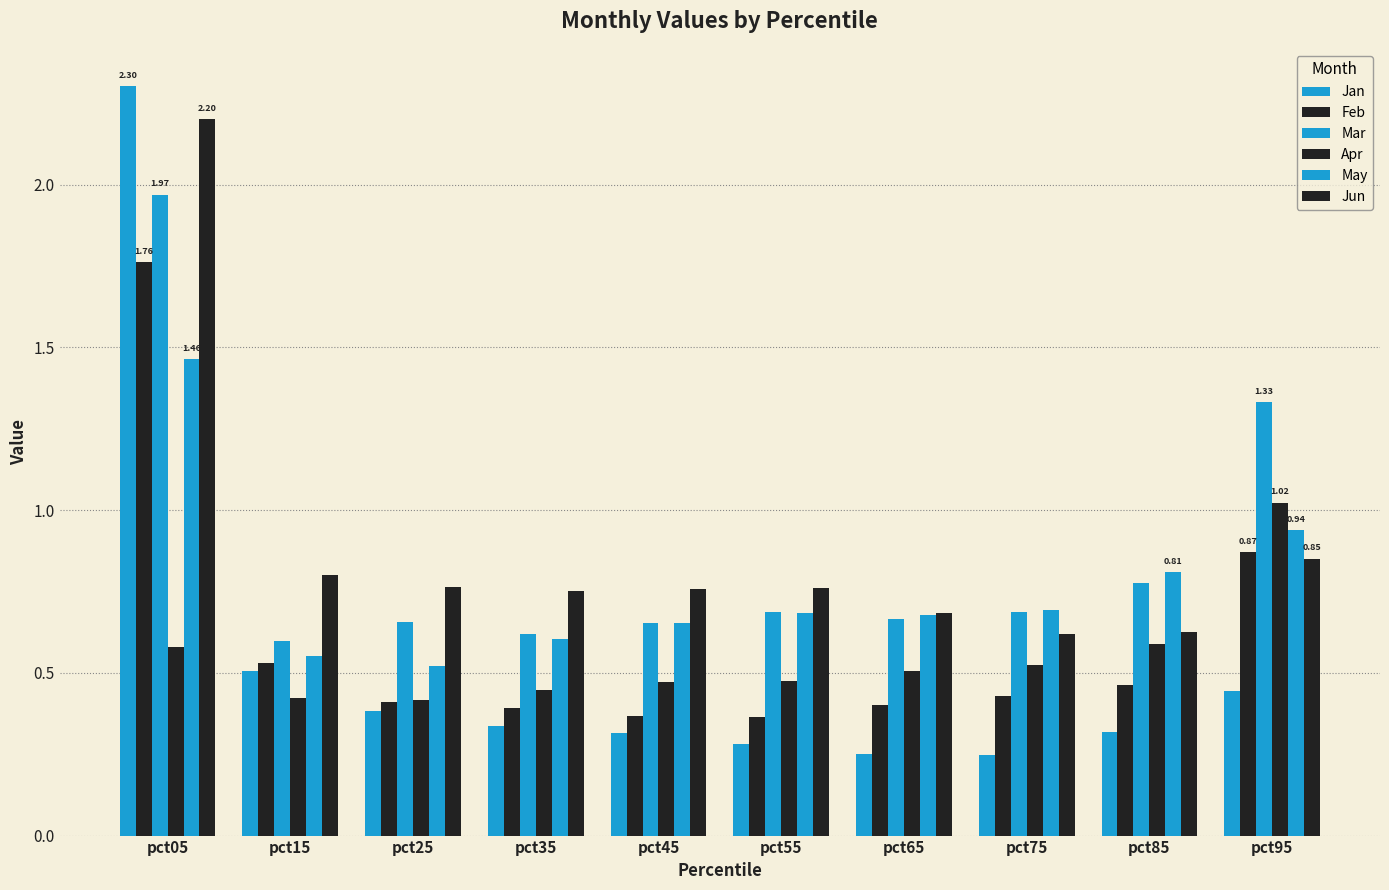

How many series are shown in this chart?

6